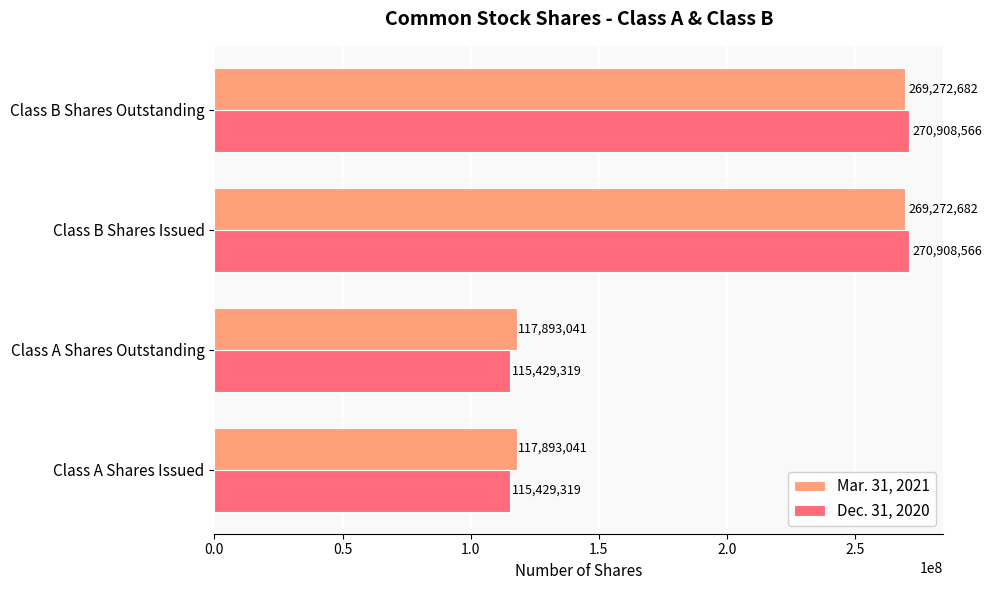

Which series has the widest spread of values?

Dec. 31, 2020